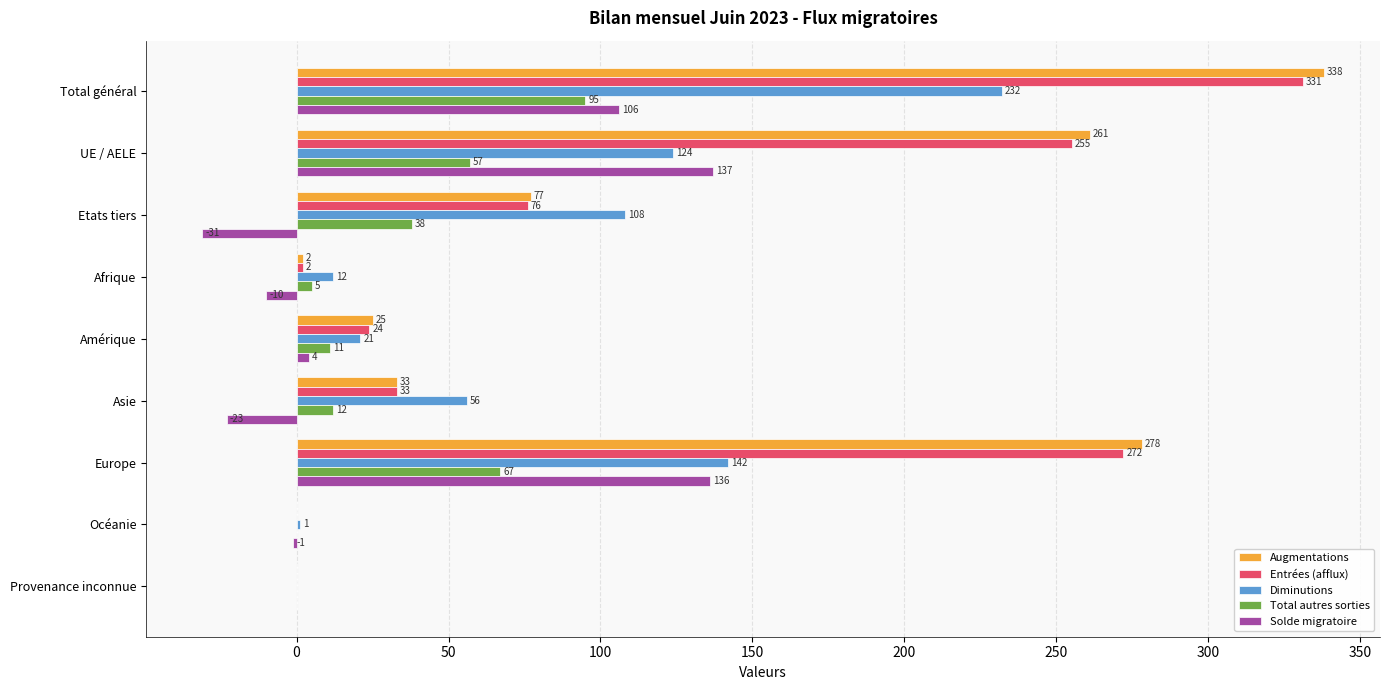

What is the approximate value of Total autres sorties at UE / AELE?

57